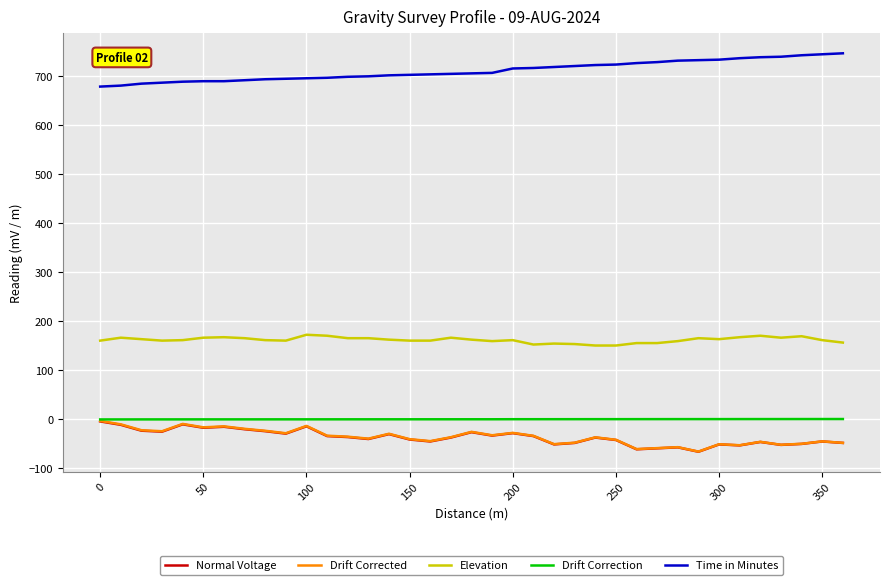

Which series has the largest total across all categories?

Time in Minutes